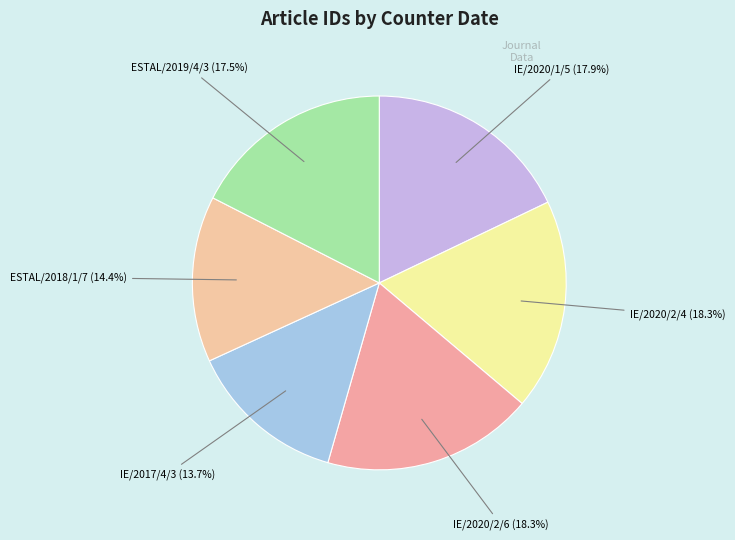

How many slices are in this pie chart?

6